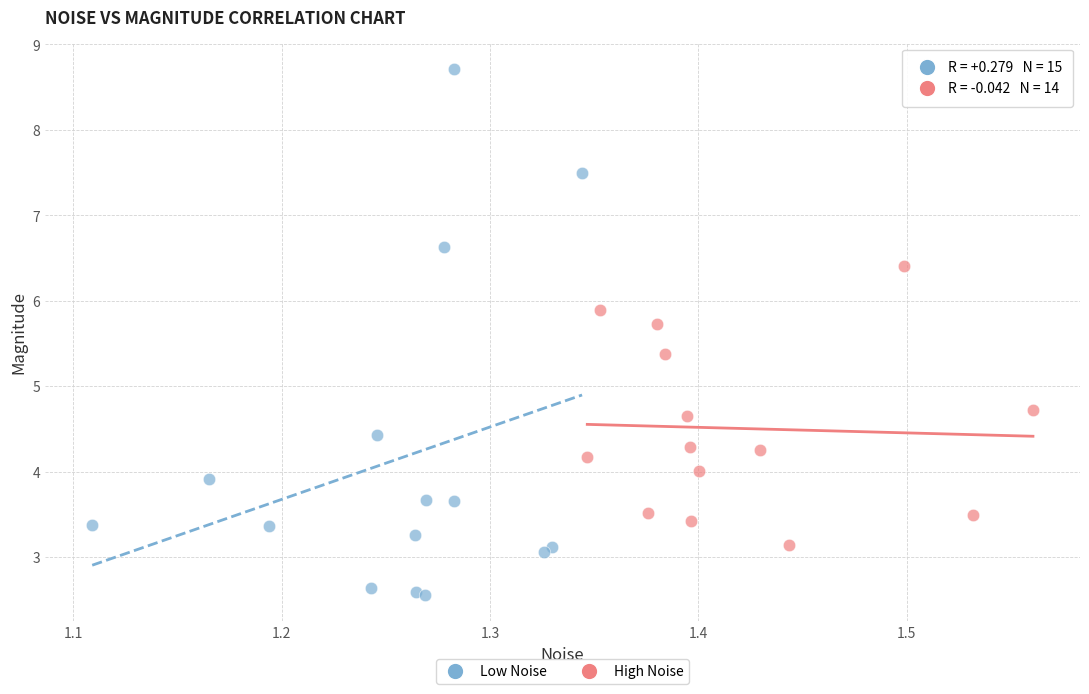

Which series reaches the minimum Y coordinate?

Low Noise